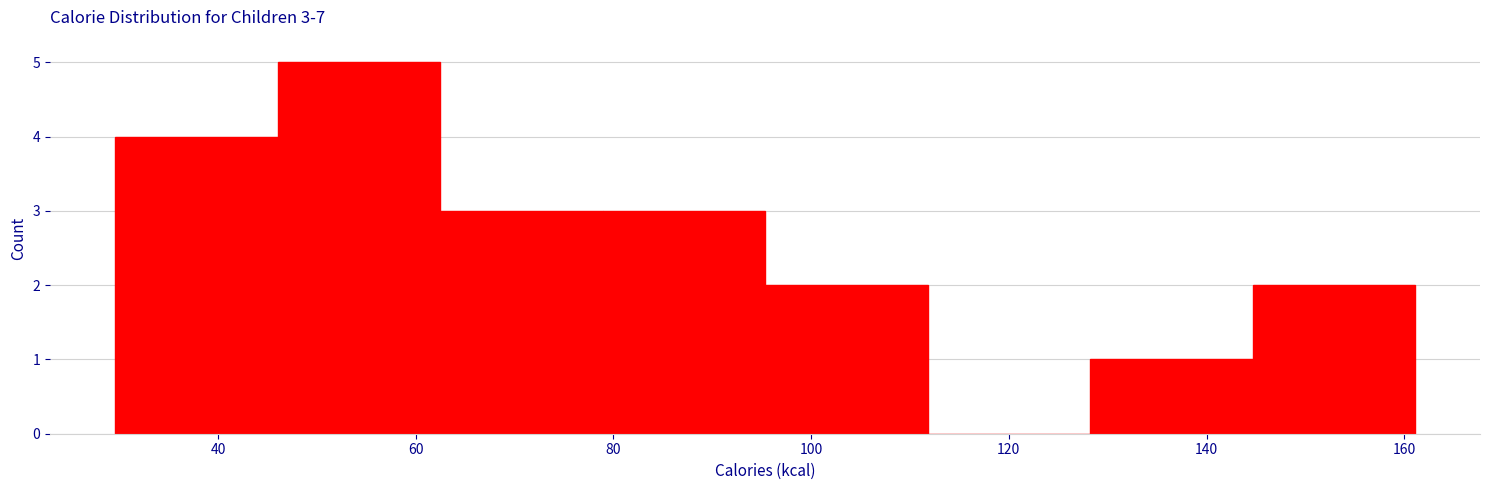

Over which range of the x-axis is the bar tallest?

46 to 62